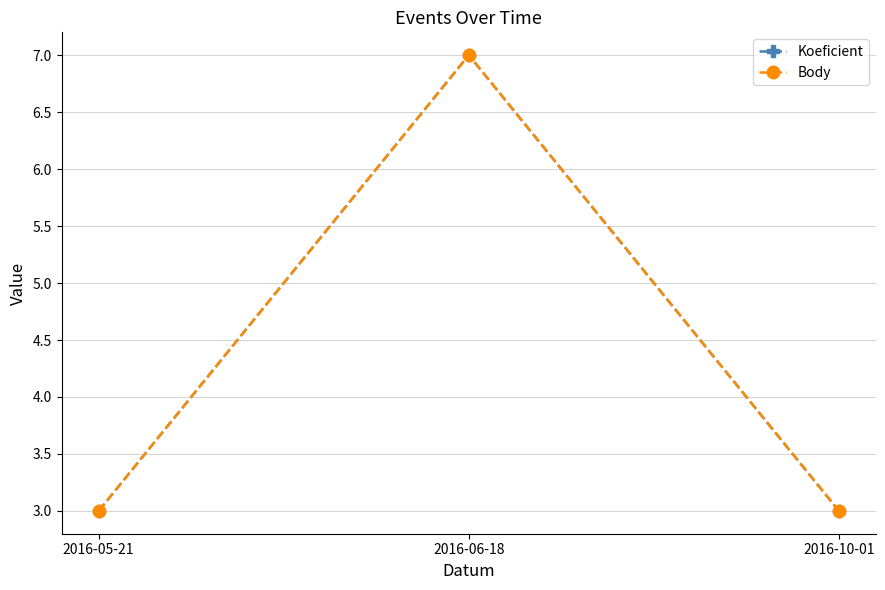

What is the lowest value of the Body series?

3